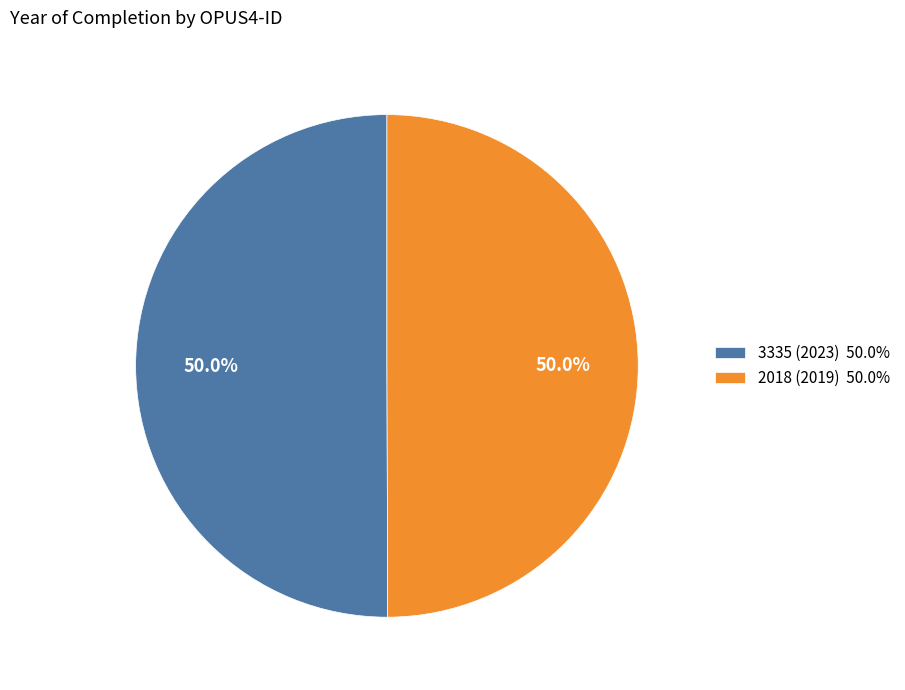

How much of the chart is everything except 3335 (2023)?

50.0%